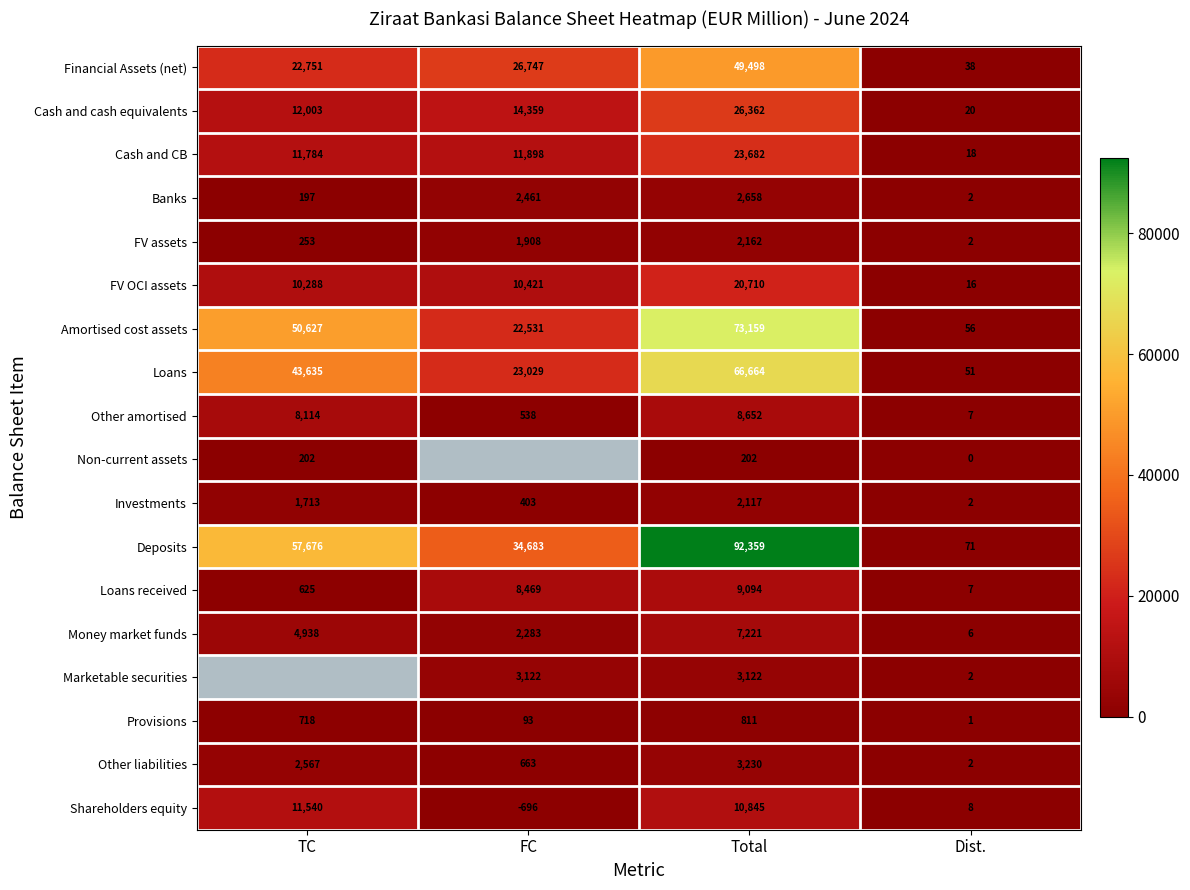

What is the spread (max minus min) of values at Total?

92157